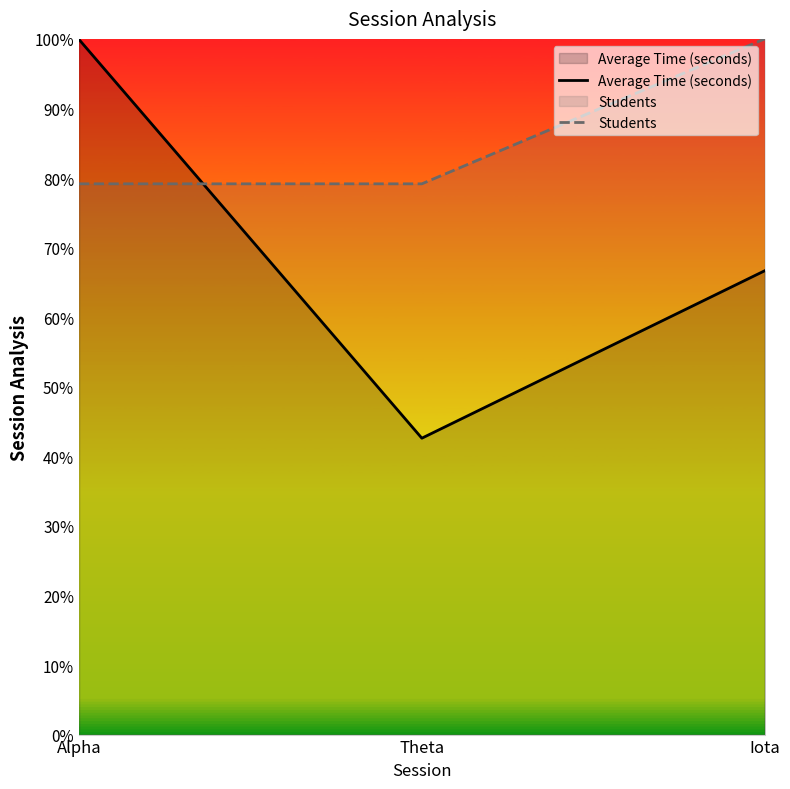

What is the difference between the highest and lowest values at Theta?

36.6